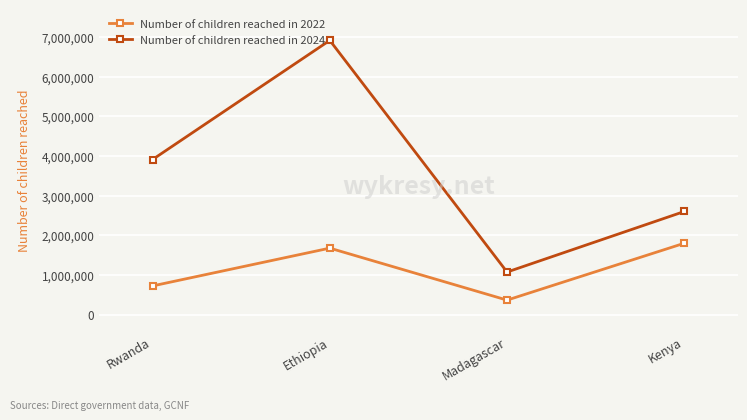

Is this an area chart (filled region under the line)?

No